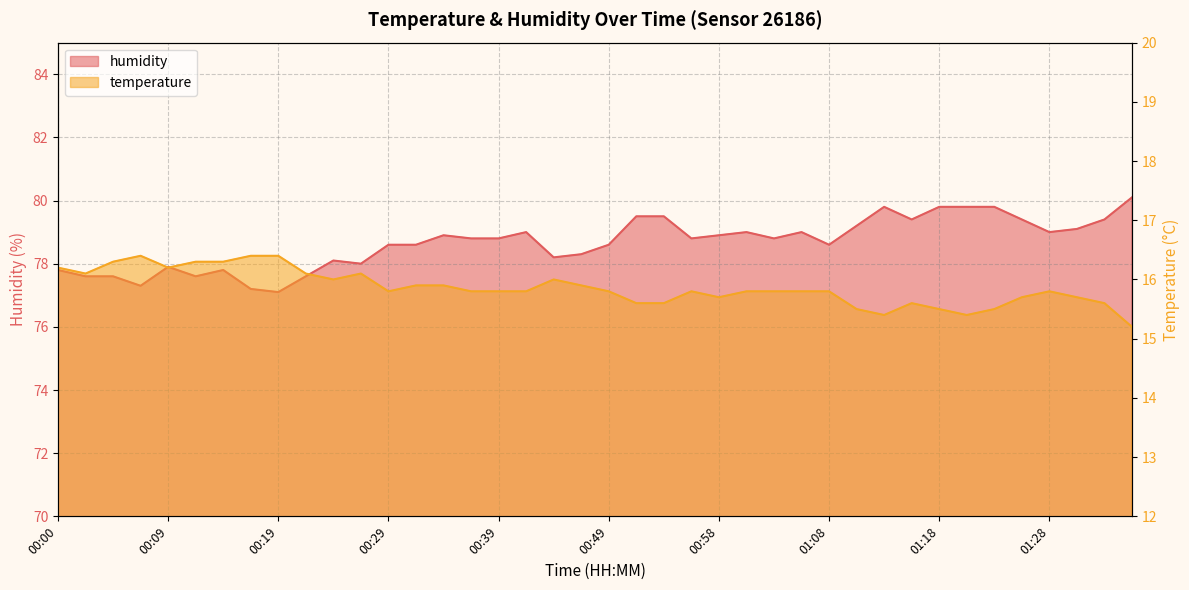

At 00:24, list the series in order from smallest to largest.

temperature, humidity